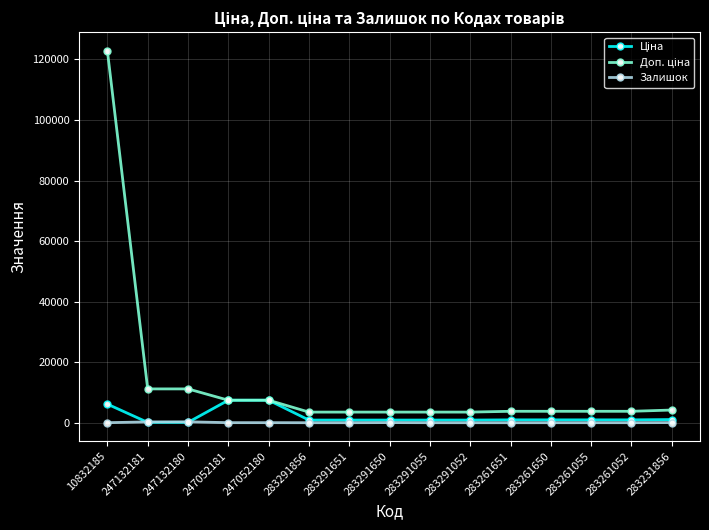

At which category is the sum across all series the highest?

10832185